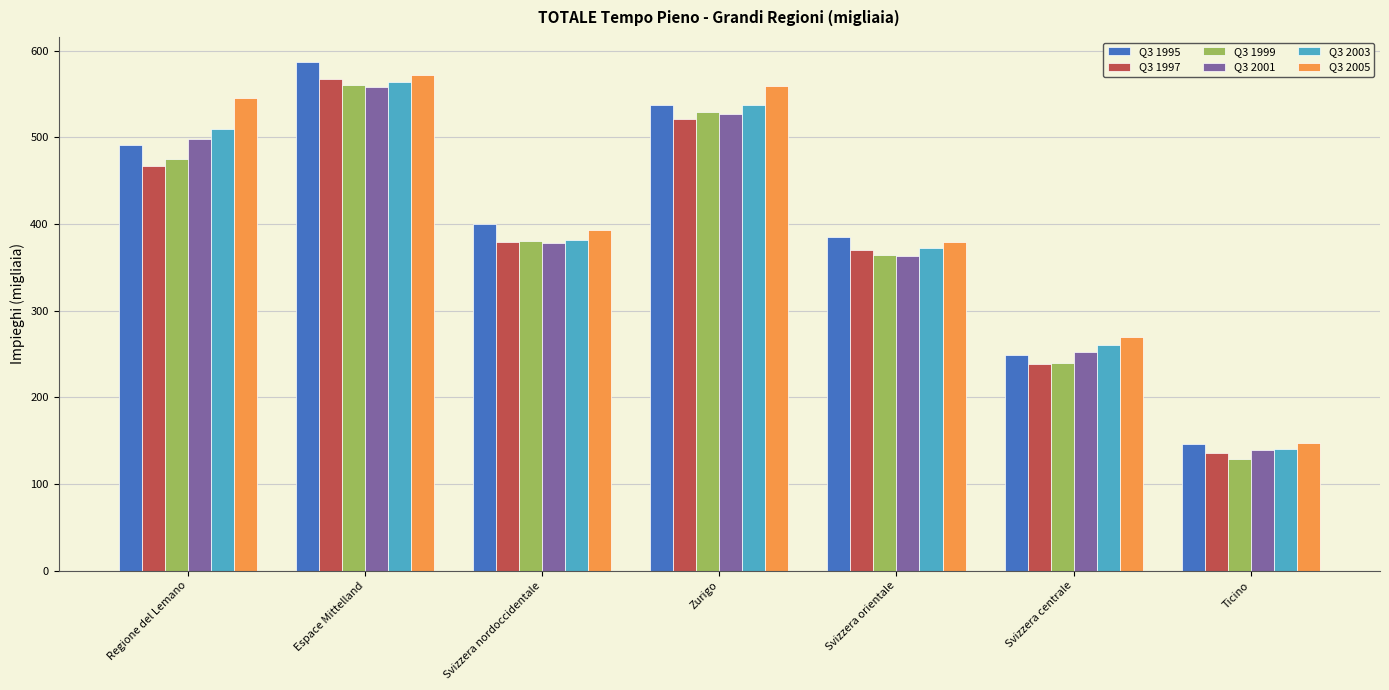

What is the difference between the maximum and minimum values in the Q3 2005 series?

425.0